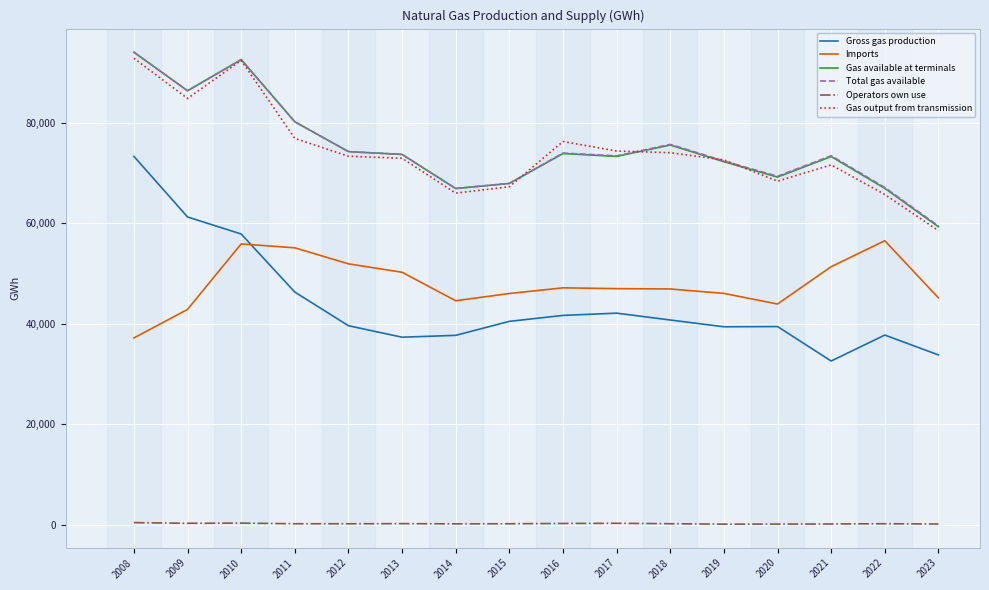

The value of Gas output from transmission at 2013 is 17452.7. True or false?

False